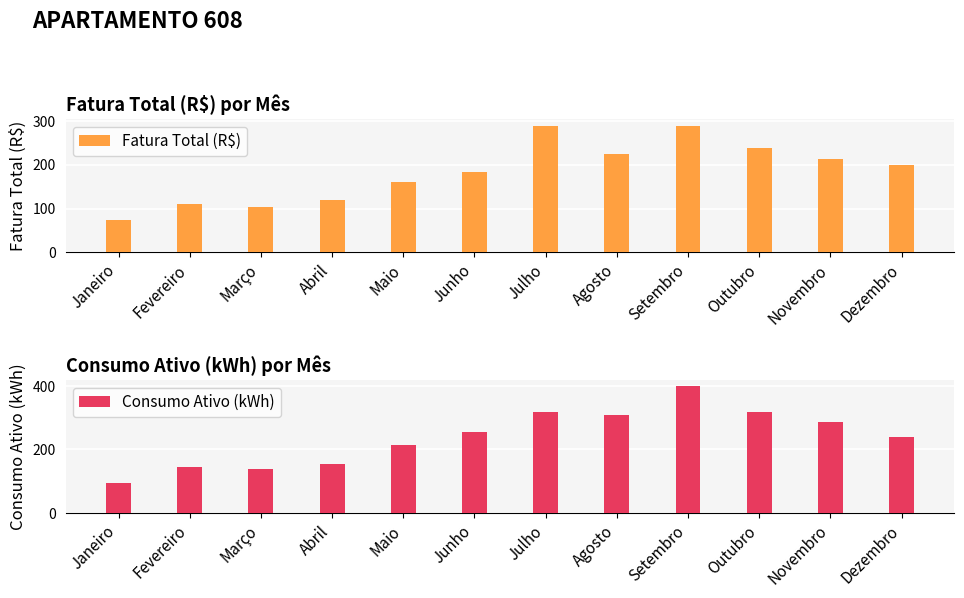

Which series has the largest total across all categories?

Consumo Ativo (kWh)